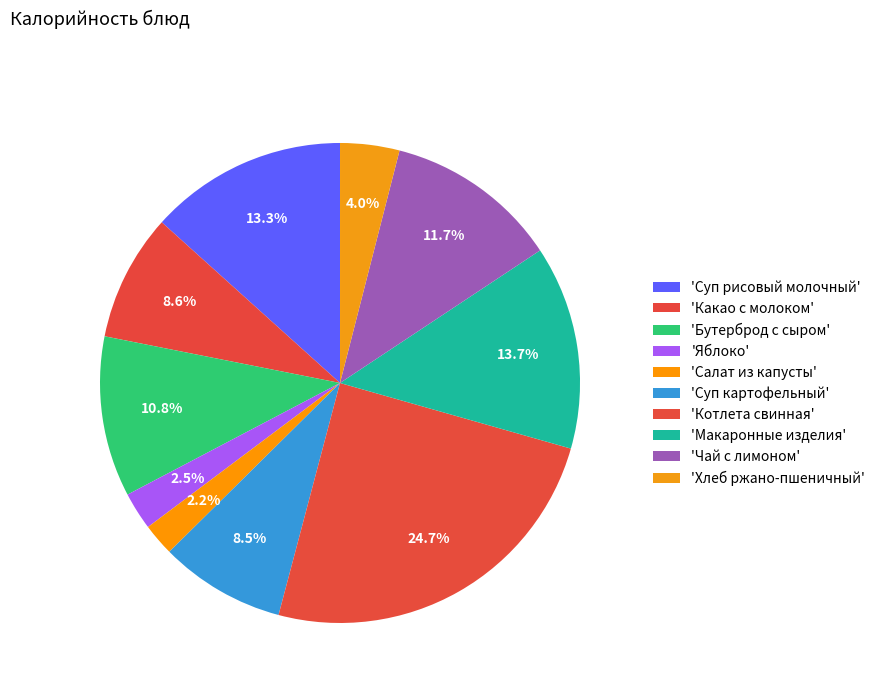

How many slices are in this pie chart?

10